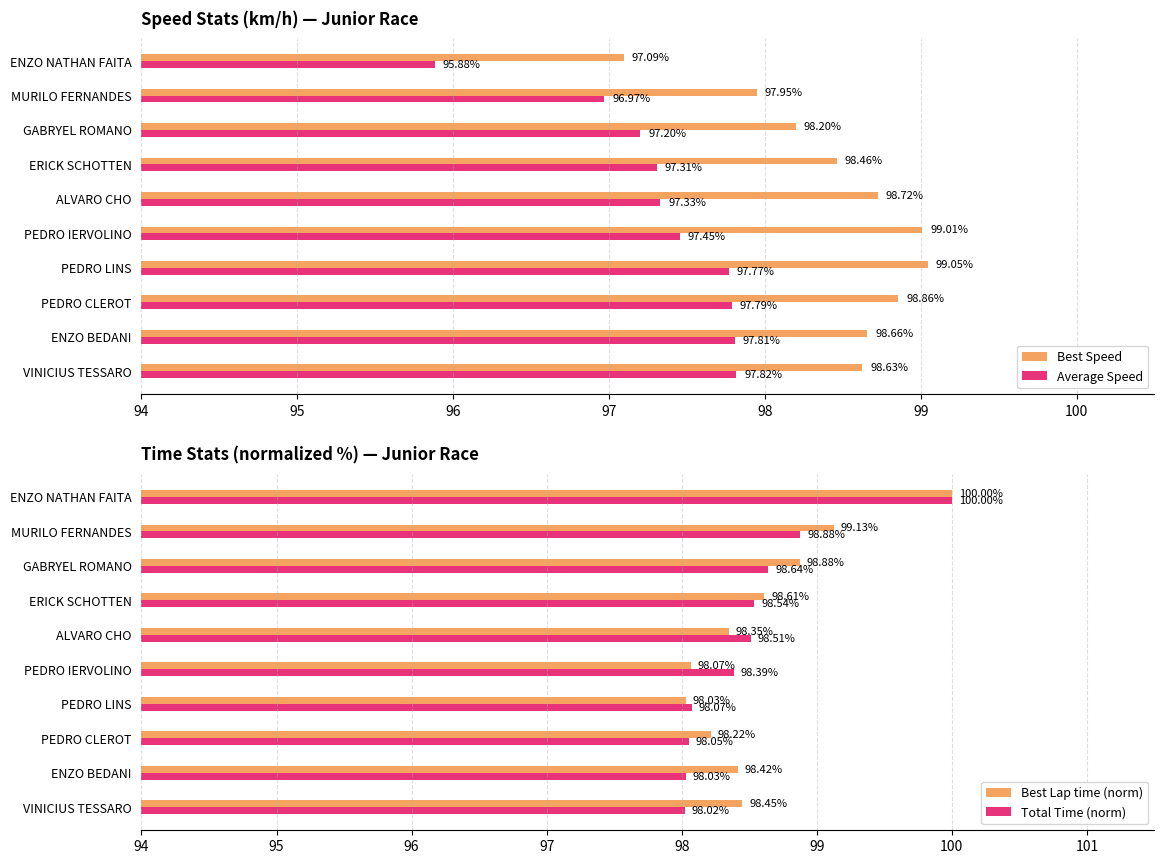

What is the difference between the second highest and second lowest values in the Total Time (norm) series?

0.8